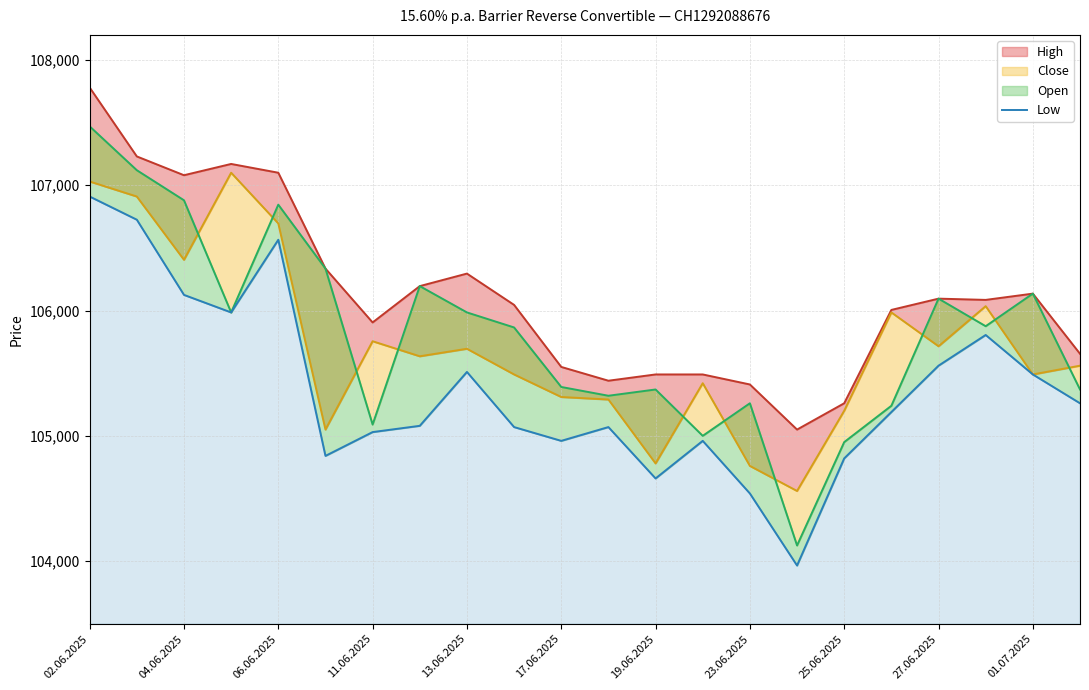

At which category does the chart reach its peak across all series?

02.06.2025